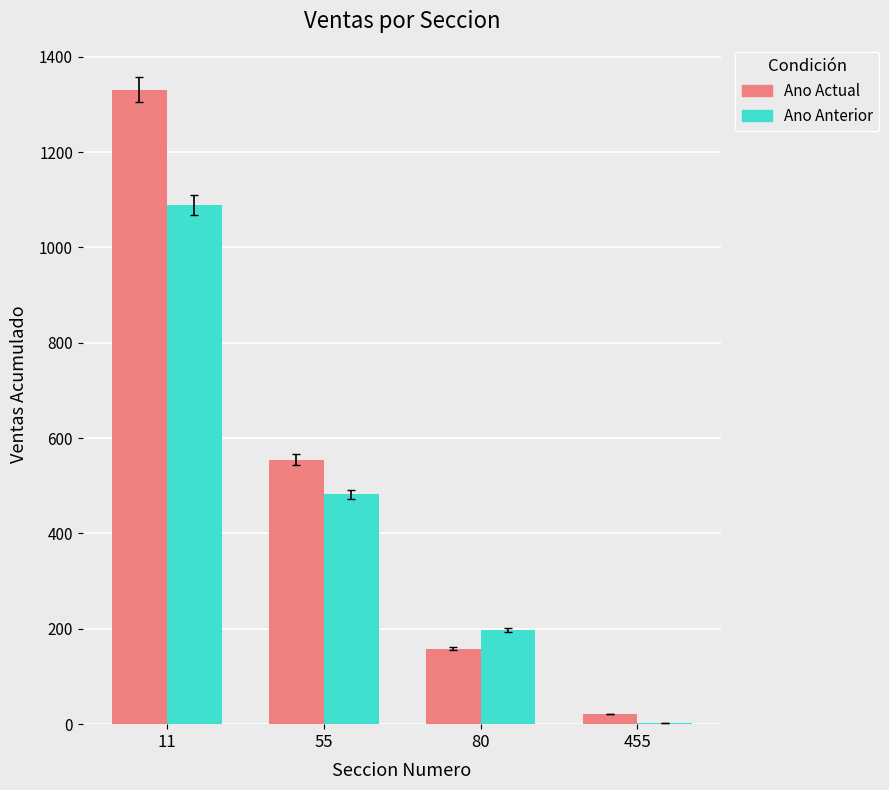

At which category is the sum across all series the highest?

11